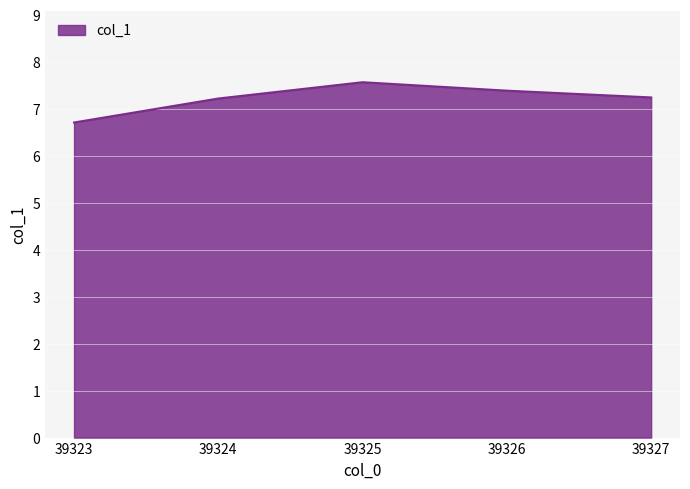

Which label corresponds to the largest value in the chart?

39325